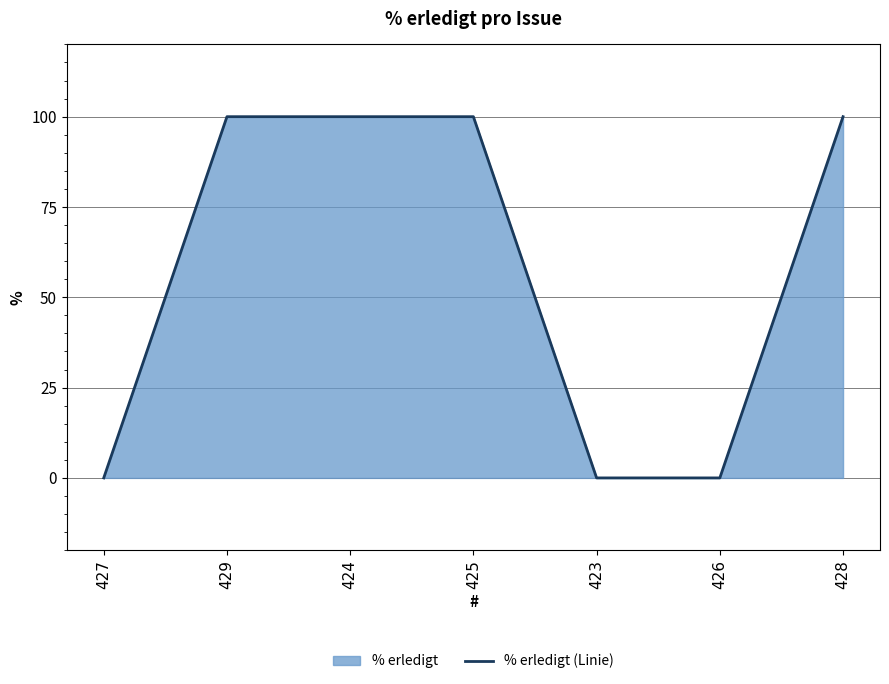

Reading right to left, list all the values displayed in this chart.

428=100	426=0	423=0	425=100	424=100	429=100	427=0